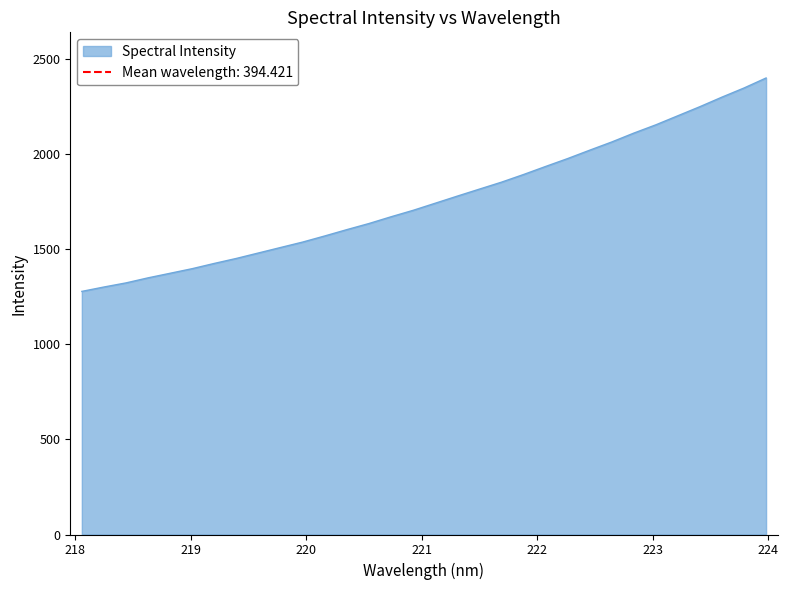

Reading right to left, what are all the values shown in this chart?

2400.4	2347.8	2299.8	2249.6	2201.9	2154.1	2110.5	2063.9	2020.7	1976.6	1935.1	1892.7	1852.5	1816.0	1779.2	1741.9	1704.5	1670.7	1635.2	1603.1	1569.9	1537.8	1509.2	1480.5	1451.8	1425.5	1397.9	1373.7	1349.6	1323.0	1301.3	1278.3